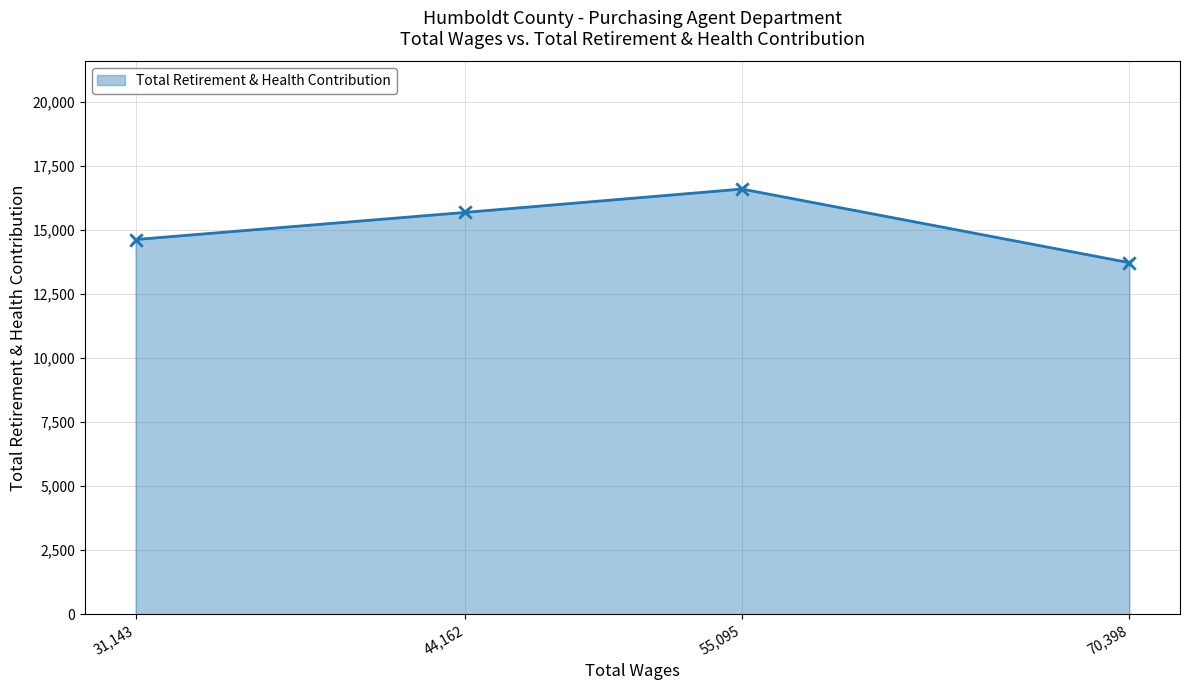

What is the change in value from 31,143 to 55,095?

+1972